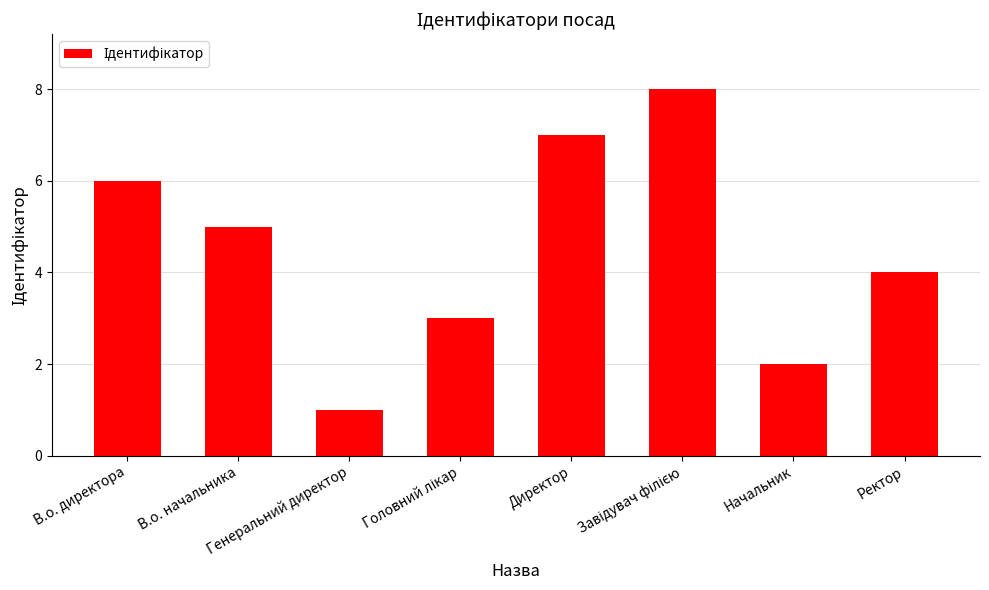

The chart shows a value of 10 at В.о. директора. True or false?

False